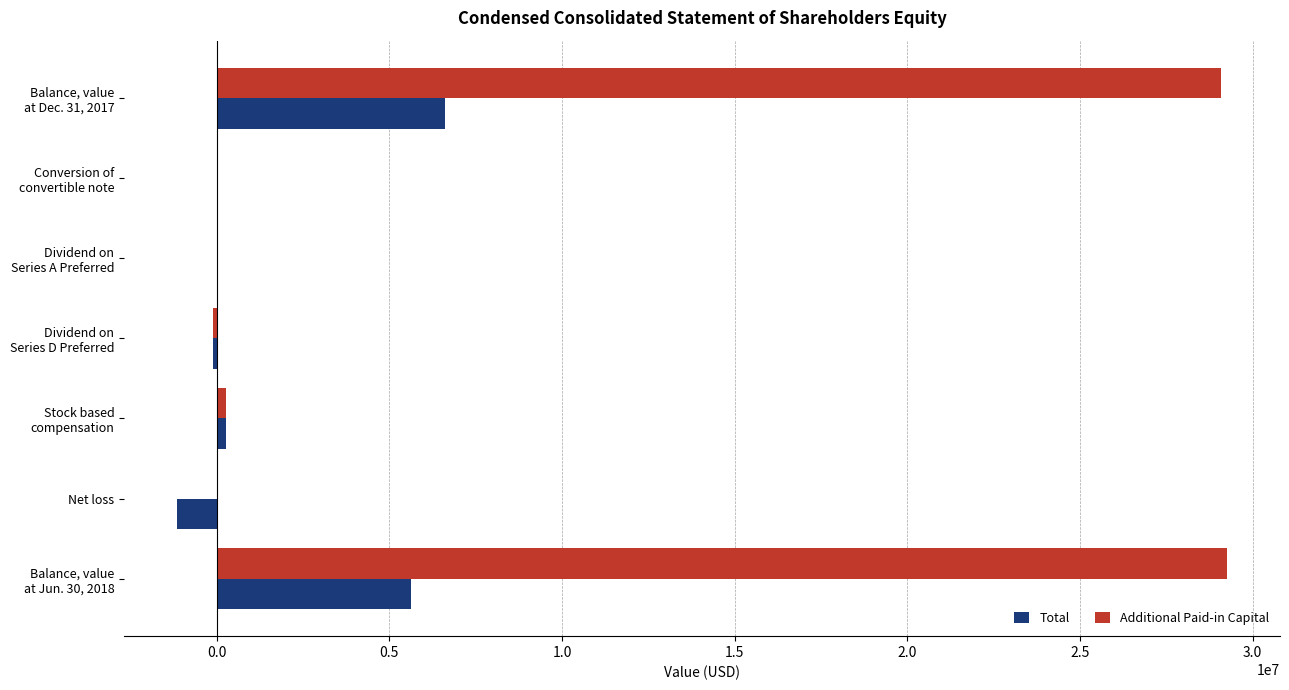

The Total series shows -1152343 at Net loss. True or false?

True